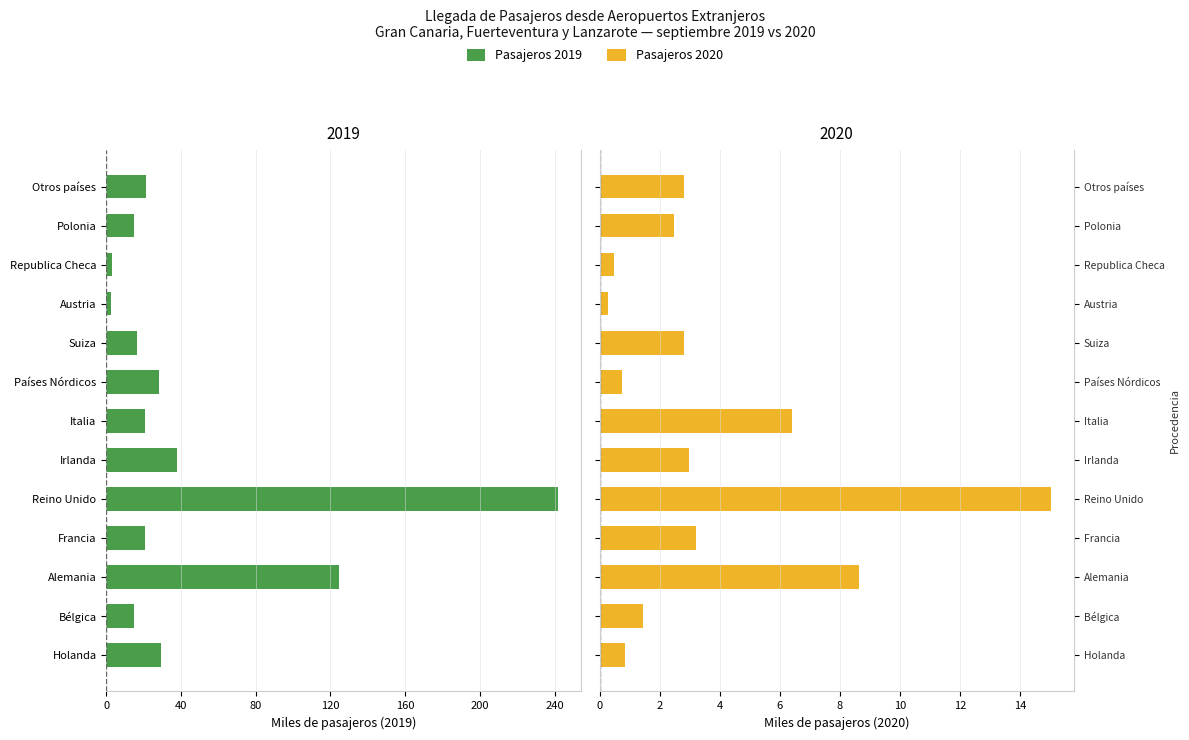

Is it true that 2019 (GC+FV+LZ) equals -6.3 at Polonia?

False